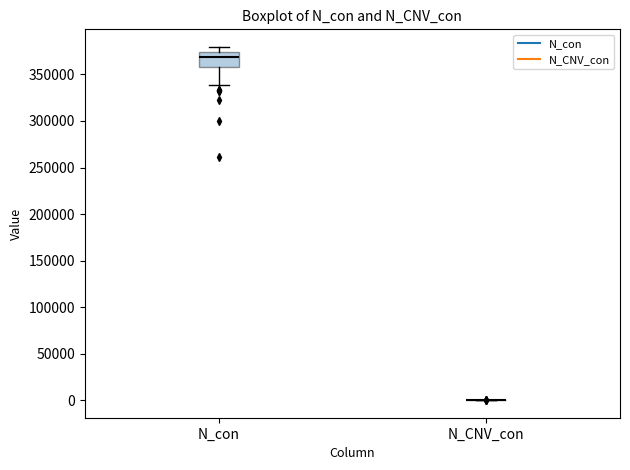

Where does the upper whisker of the box for N_con end on the y-axis? The values are not printed on the chart, so give them approximately, as read against the axis.

380000